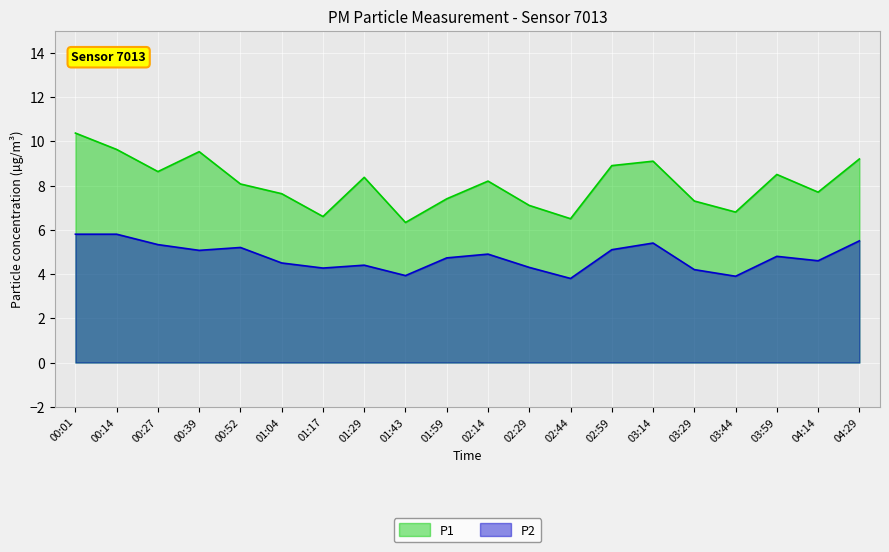

Which series has the widest spread of values?

P1